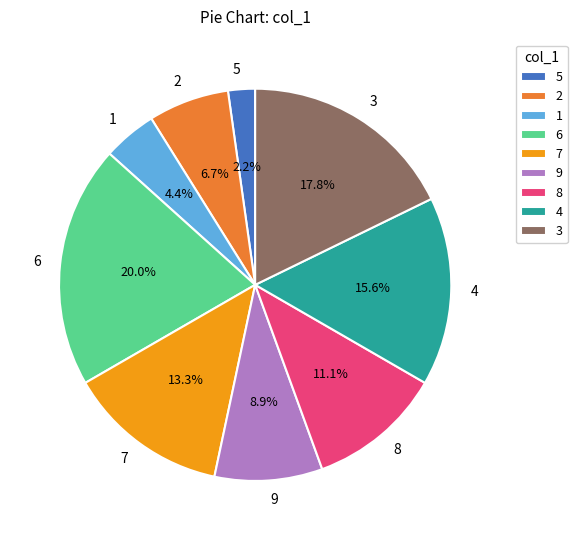

Which slice is the largest?

6